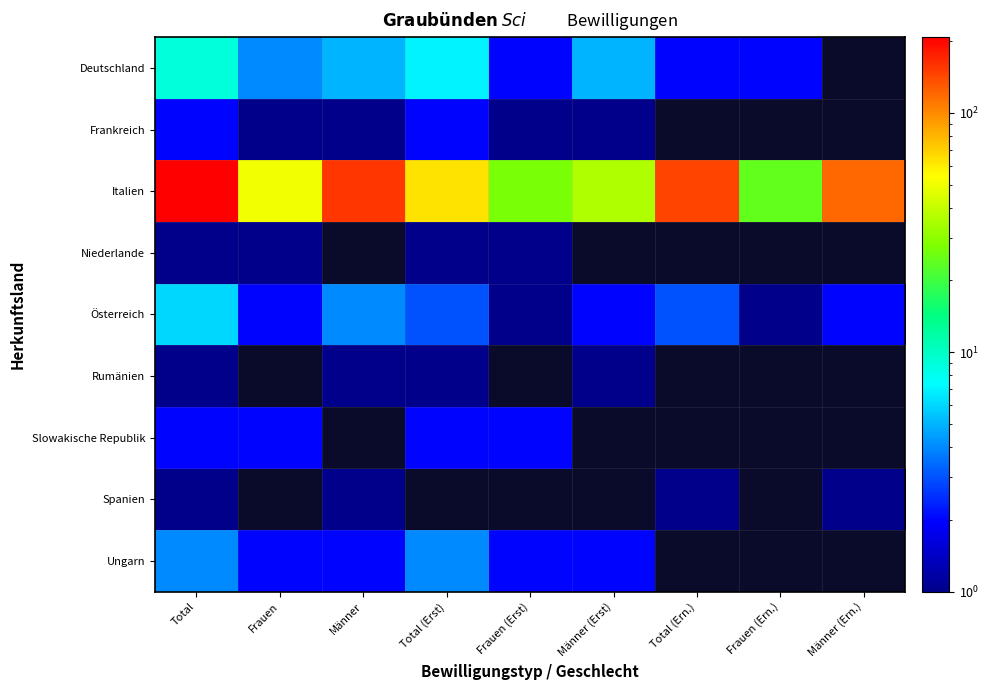

Between Männer and Frauen, which is larger?

Männer